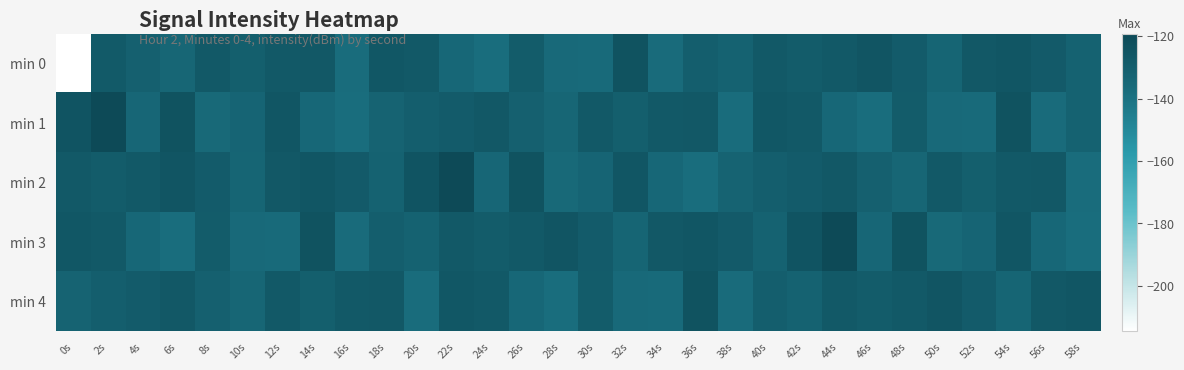

What is the spread (max minus min) of values at 32s?

12.0